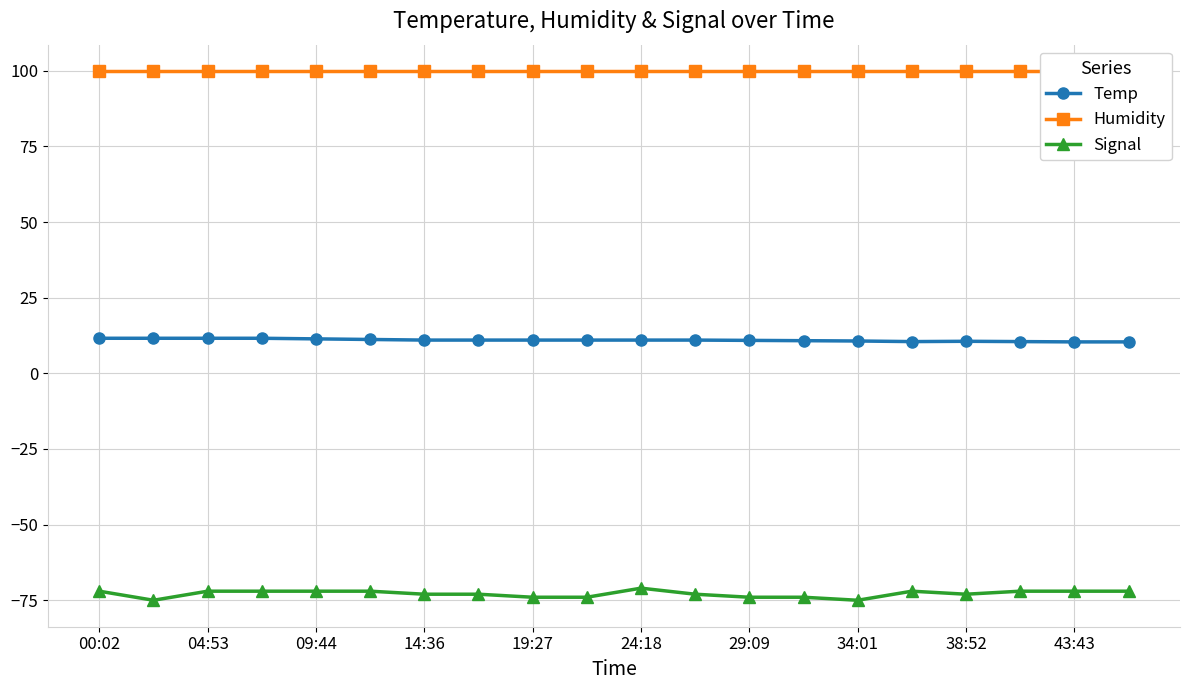

Is it true that Temp equals 10.4 at 43:43?

True